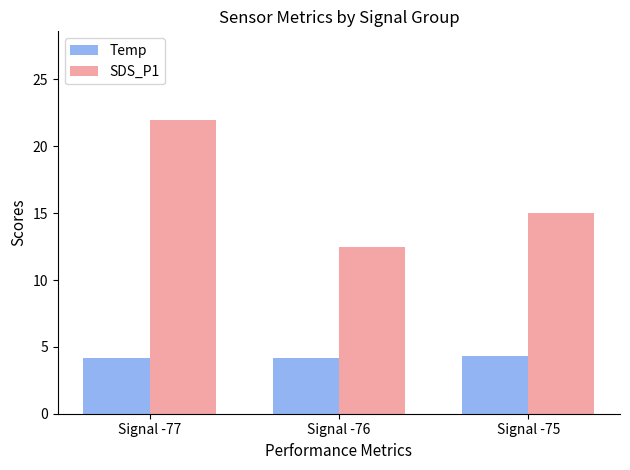

What is the maximum value shown in the chart?

22.0